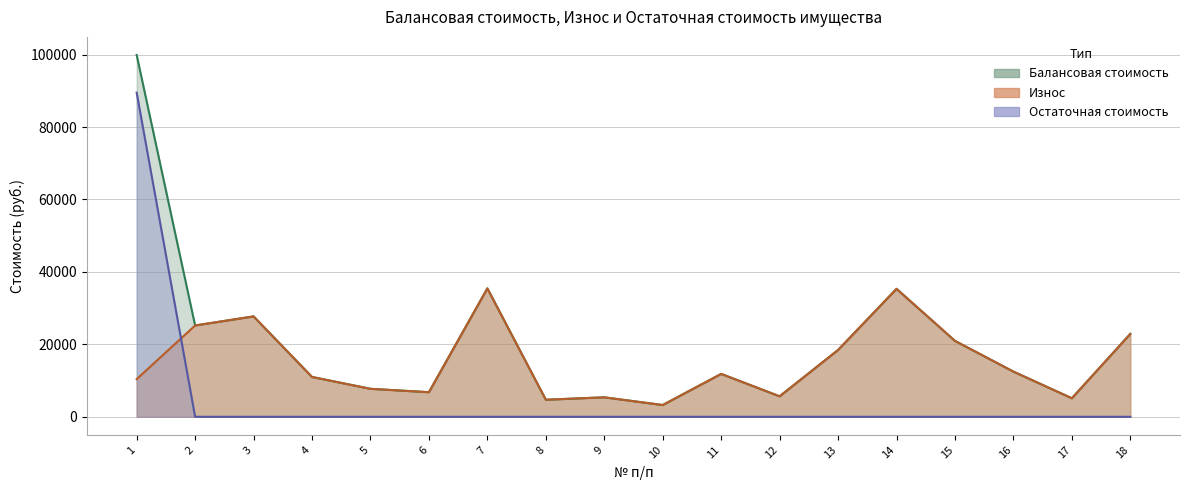

True or false: Балансовая стоимость and Остаточная стоимость cross at least once.

False